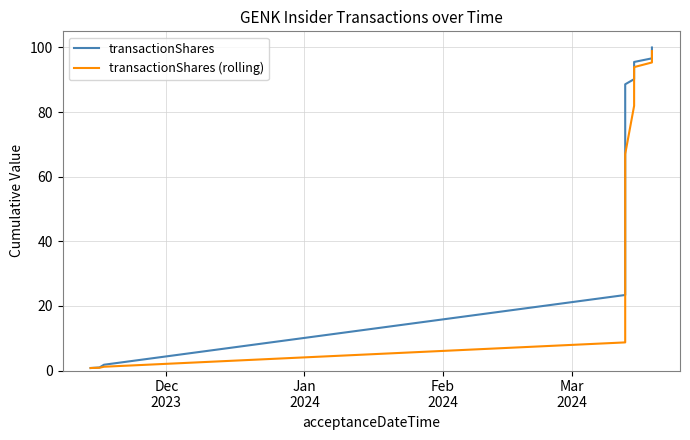

True or false: transactionShares (rolling) and transactionShares cross at least once.

False